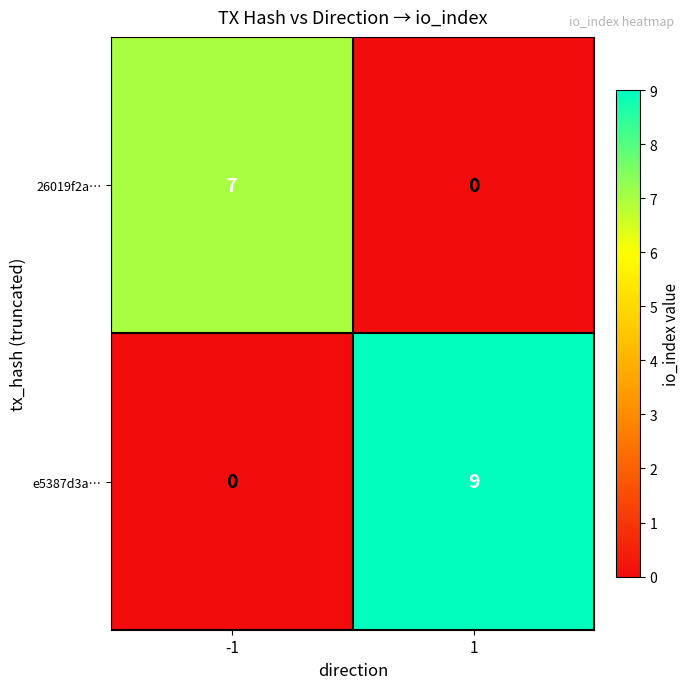

The value of e5387d3a… at -1 is -3. True or false?

False